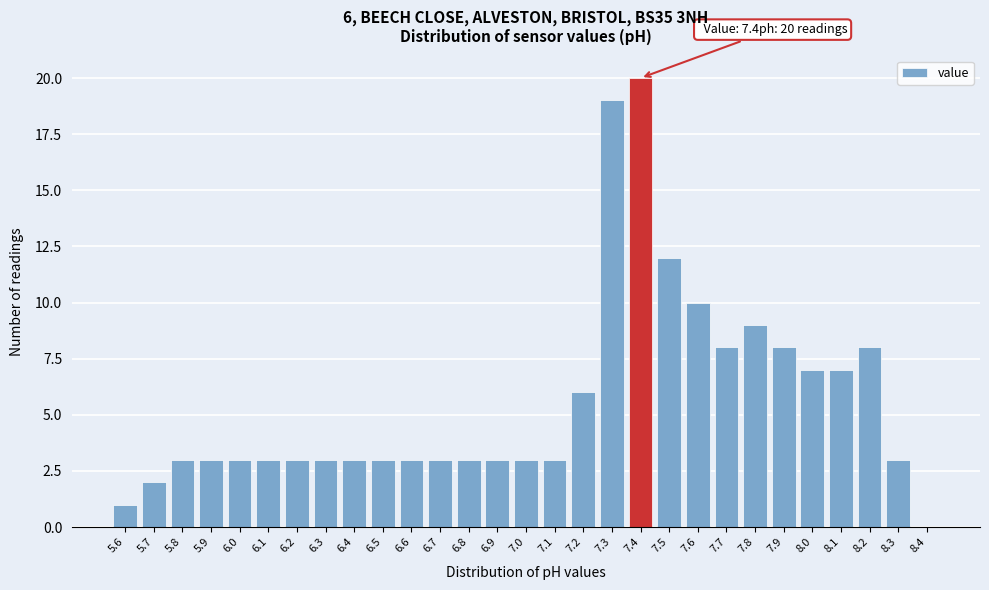

Over which range of the x-axis is the bar tallest?

7.35 to 7.45